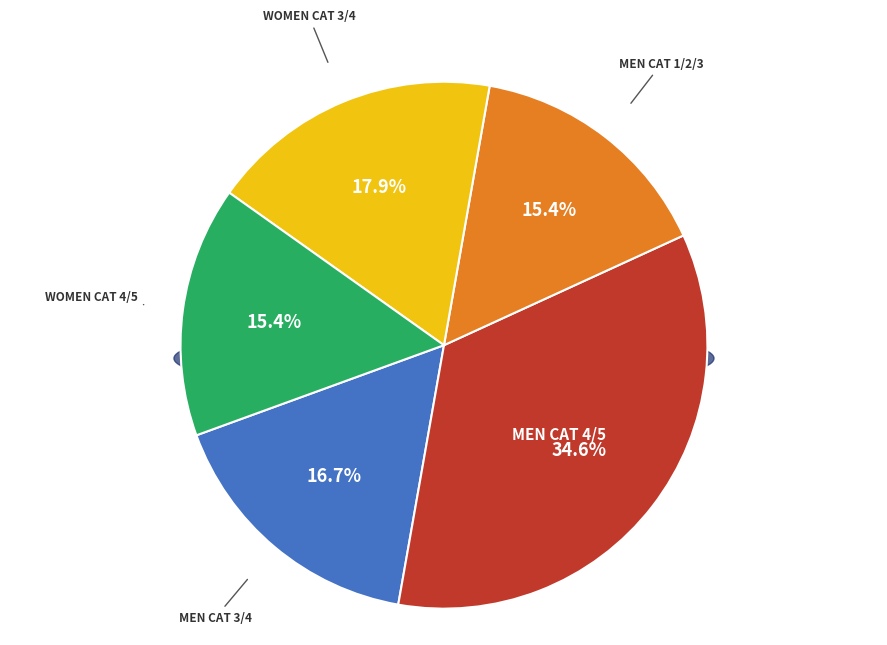

What percentage is the Men cat 1/2/3 slice, to the nearest percent?

15%